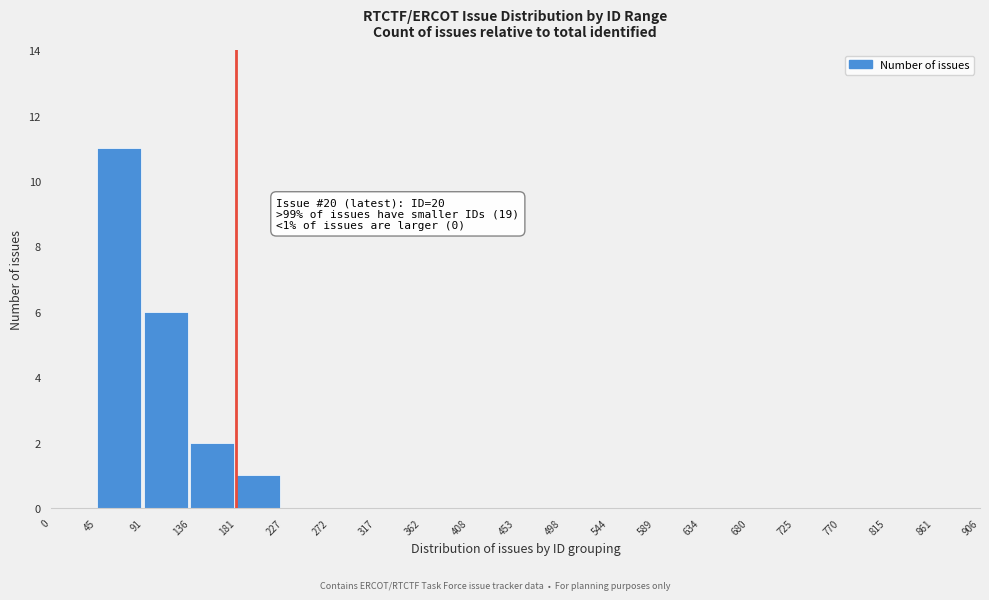

Reading right to left, list all the values displayed in this chart.

861=0	815=0	770=0	725=0	680=0	634=0	589=0	544=0	498=0	453=0	408=0	362=0	317=0	272=0	227=0	181=1	136=2	91=6	45=11	0=0